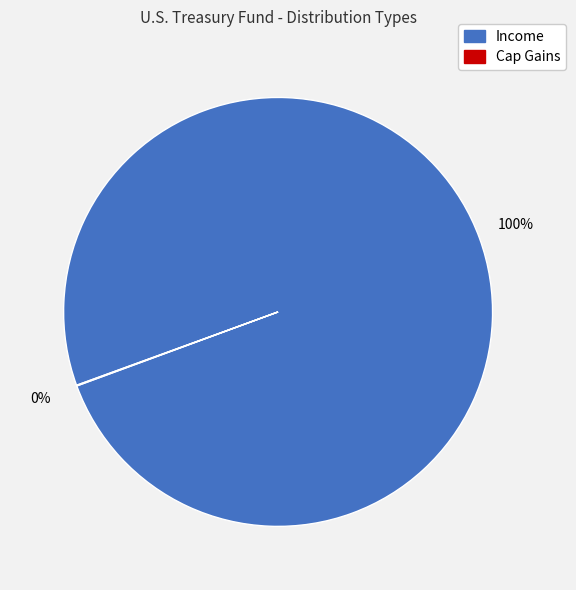

To the nearest percent, what is the average slice percentage?

50%